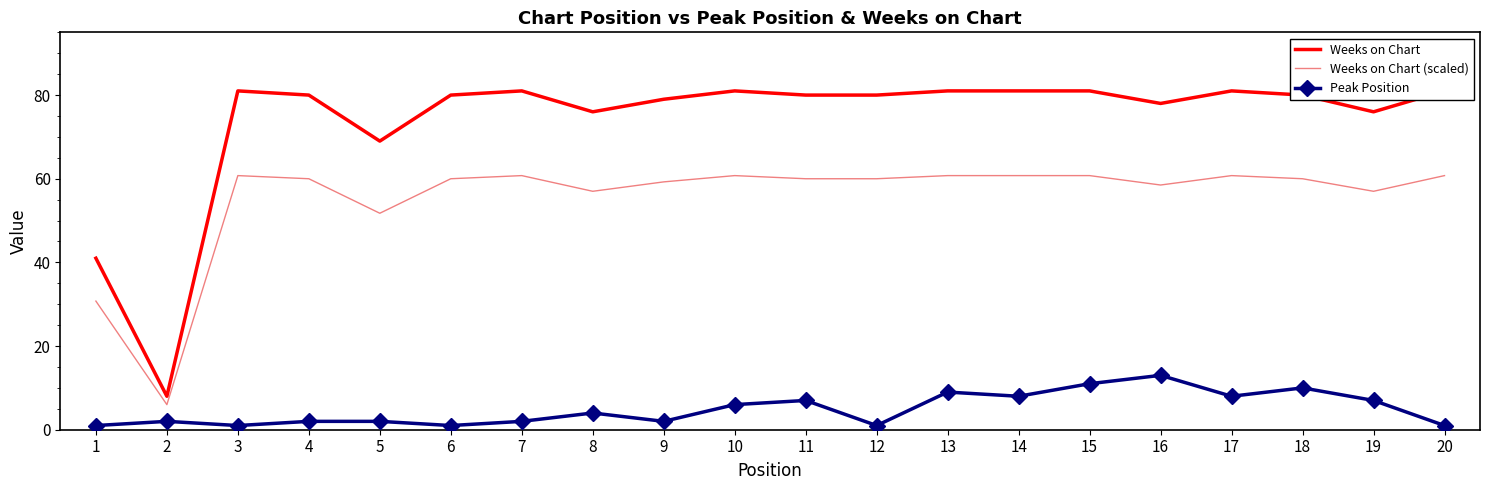

Count the number of data series in this chart.

3